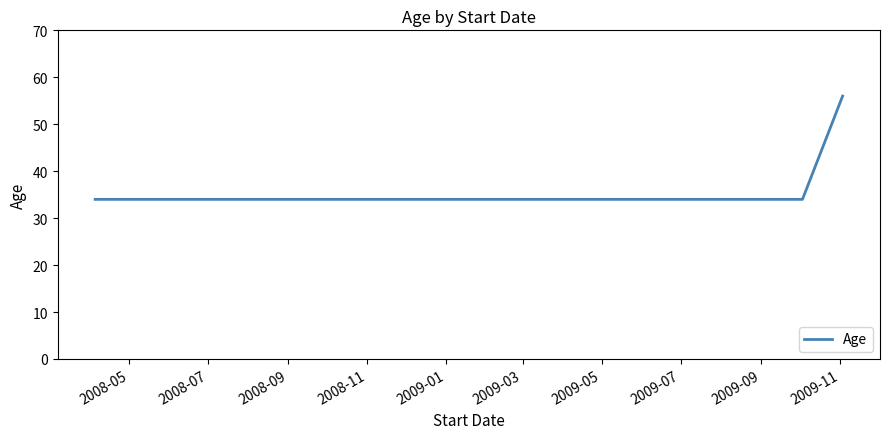

What is the smallest value displayed?

34